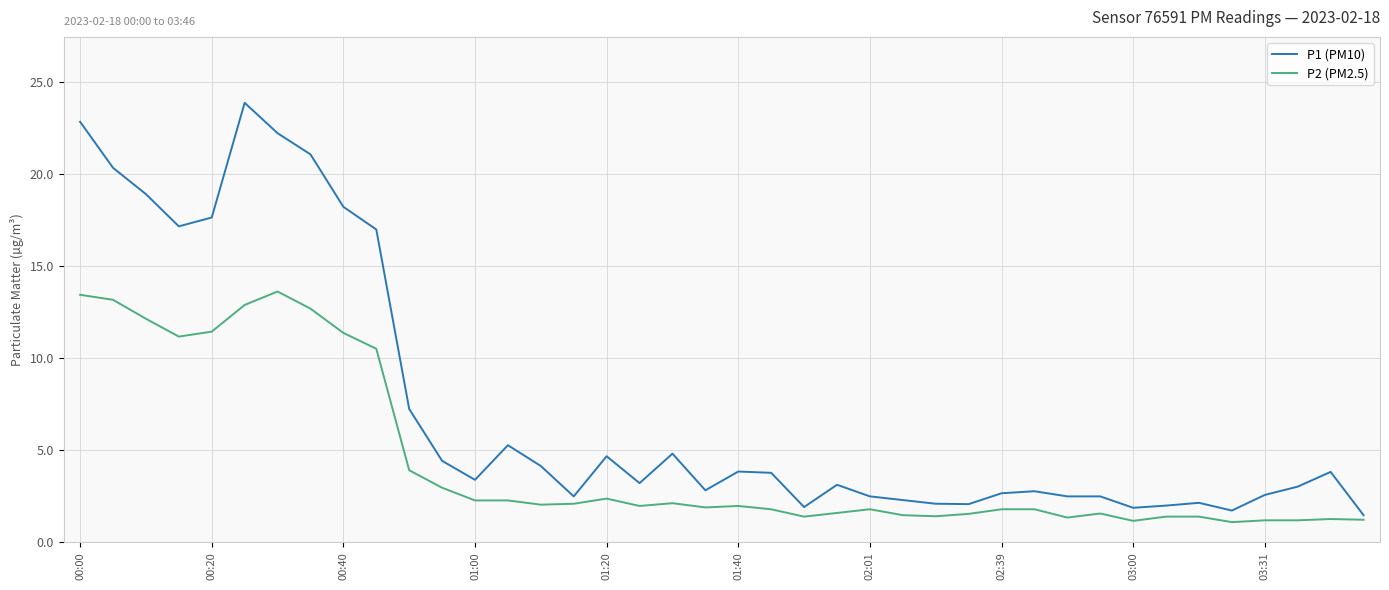

True or false: P2 (PM2.5) has more than 2 interior local peaks.

True